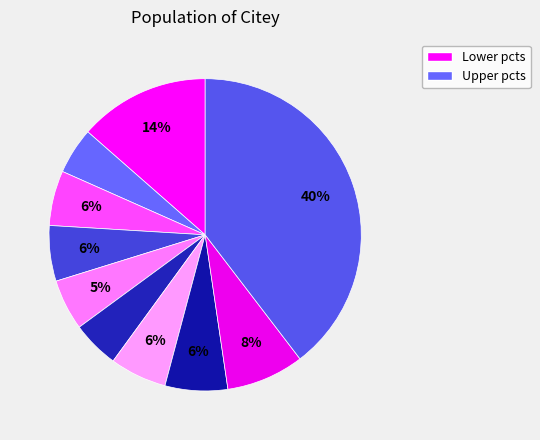

To the nearest percent, what is the difference between the largest and smallest slice percentages?

35%